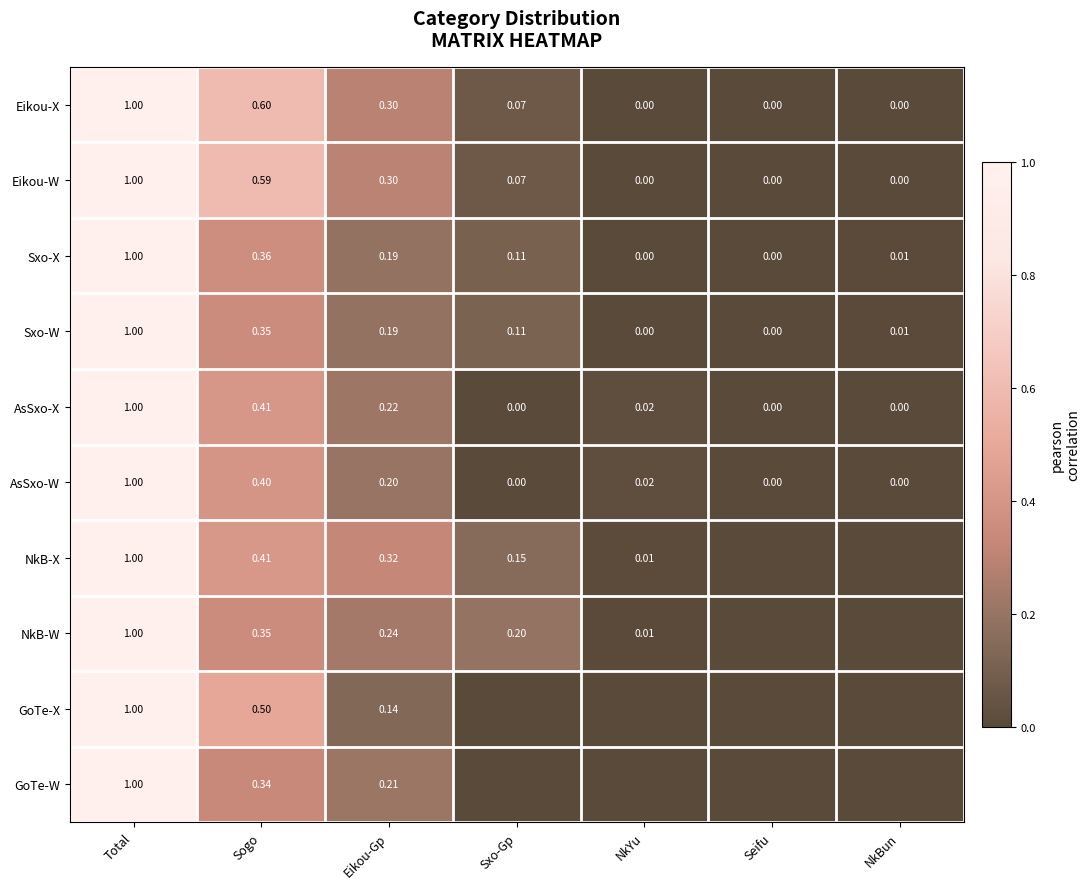

Is the value of NkB-X at Eikou-Gp greater than the value of Eikou-X at Sogo?

No